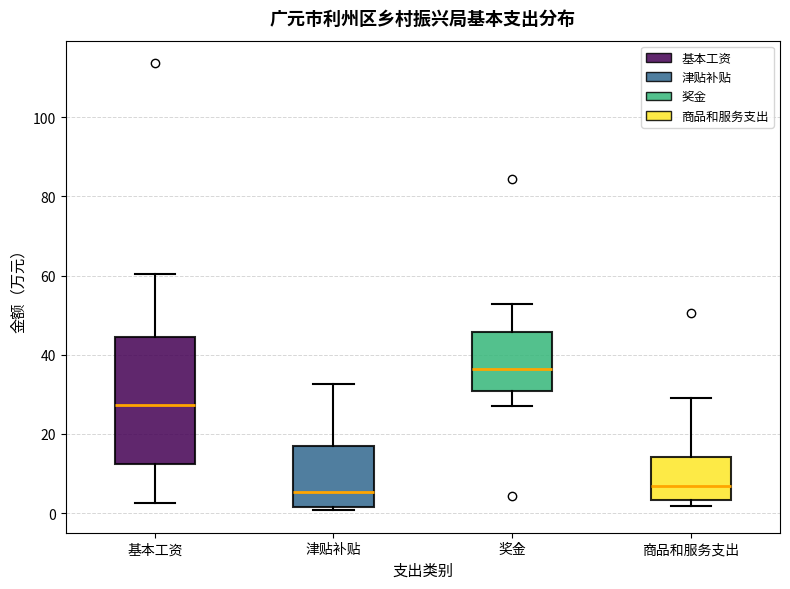

Reading left to right, read every box against the y-axis: the position of its median line, the range the box covers, and the ends of its whiskers. The values are not printed on the chart, so give them approximately, as read against the axis.

基本工资: median 28, box 12 to 44, whiskers 2 to 60
津贴补贴: median 6, box 2 to 16, whiskers 0 to 32
奖金: median 36, box 30 to 46, whiskers 28 to 52
商品和服务支出: median 6, box 4 to 14, whiskers 2 to 30